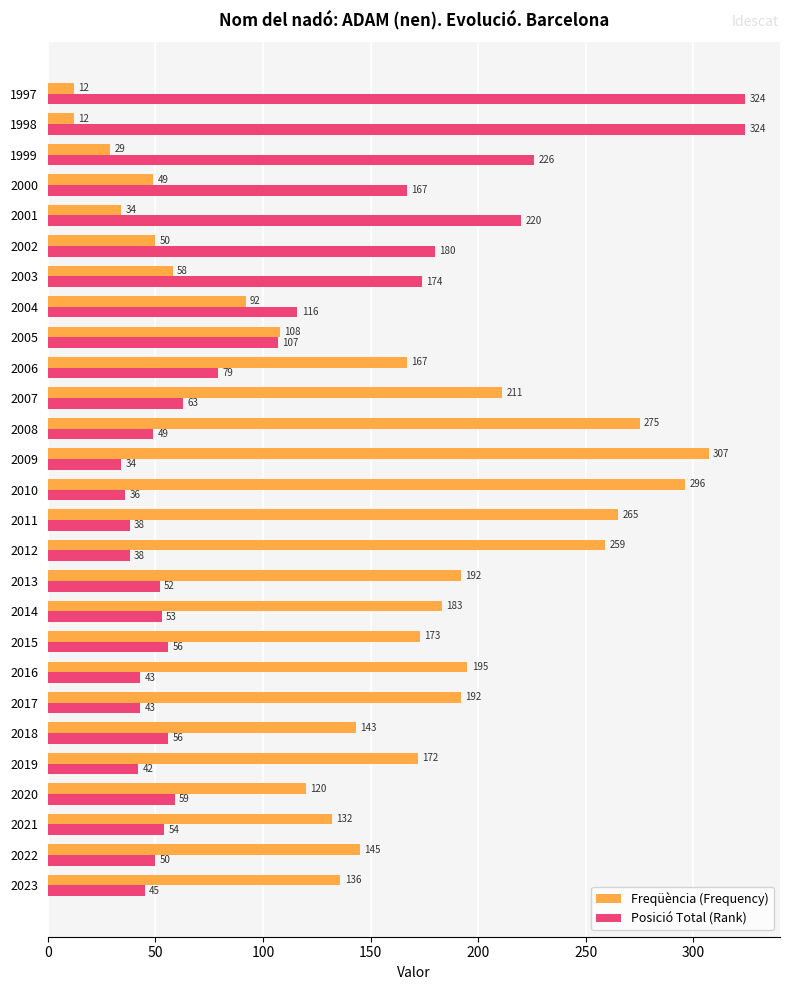

What is the average value of the Freqüència (Frequency) series?

148